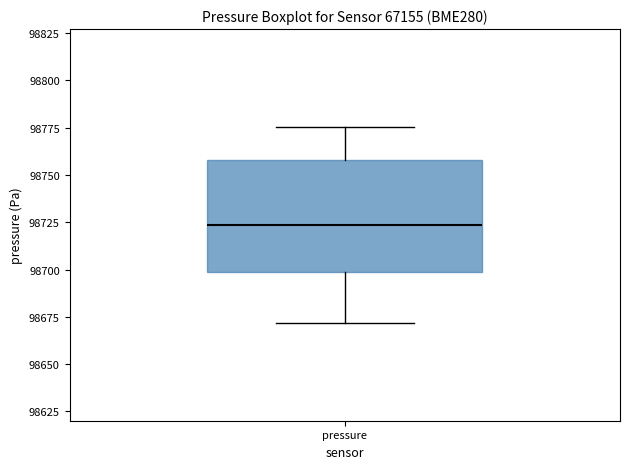

Transcribe this box plot: give where the median line is, the range the box spans, and where the two whiskers end, as read against the y-axis. The values are not printed on the chart, so give them approximately, as read against the axis.

median 98725, box 98700 to 98760, whiskers 98670 to 98775